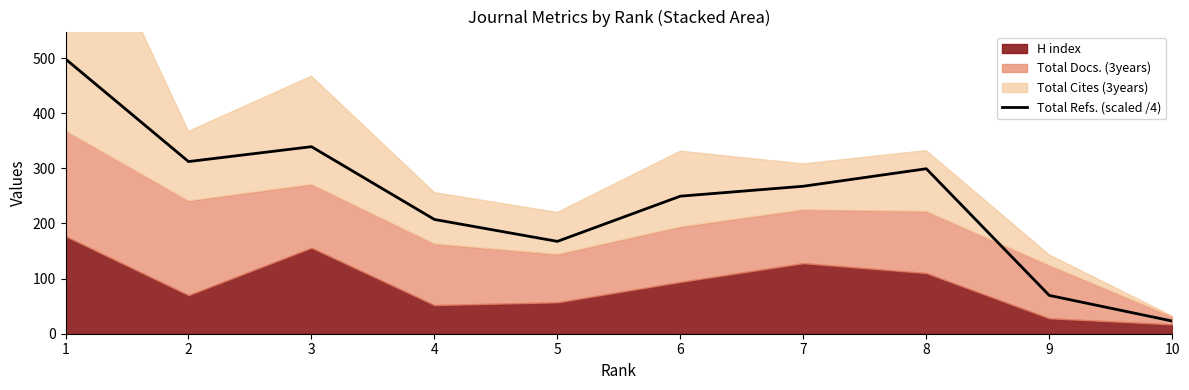

Is it true that the value at 4 is 207.2?

True